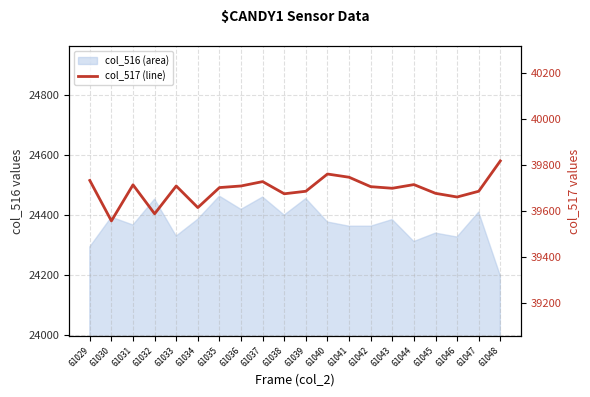

What is the greatest value displayed?

39817